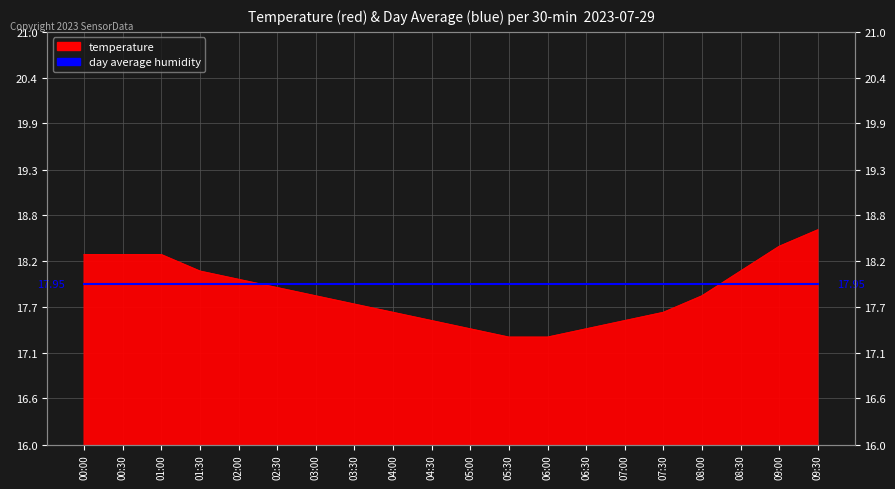

How many categories are shown in the chart?

20